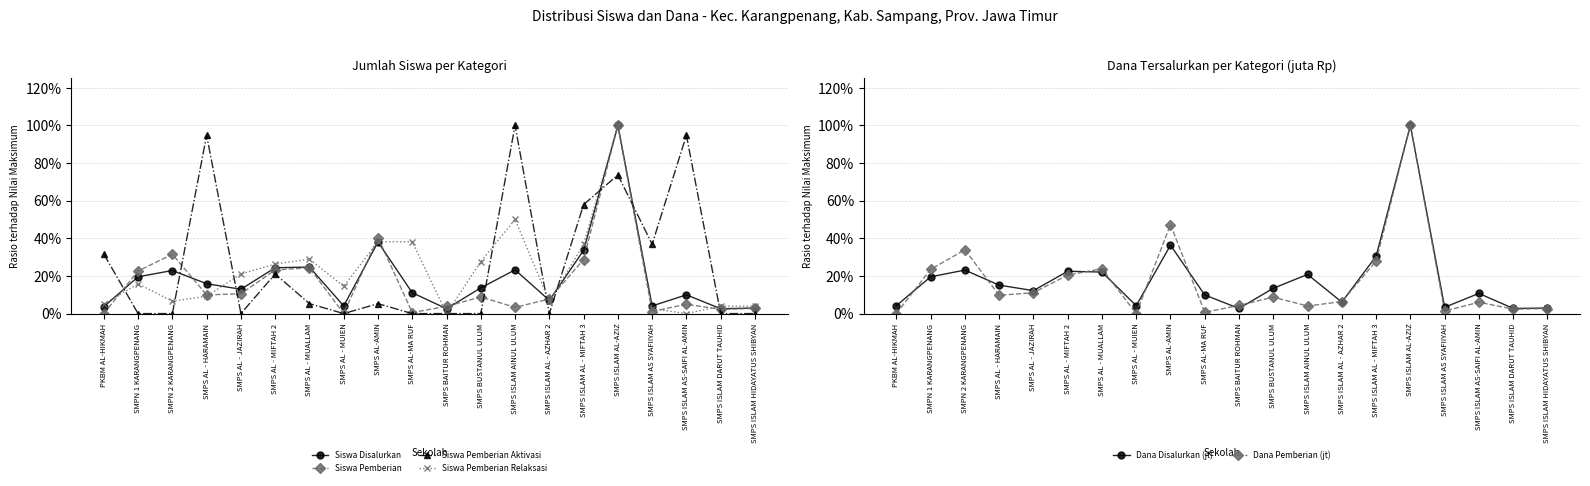

Between SMPS BAITUR ROHMAN and SMPS BUSTANUL ULUM, which series saw the biggest shift?

Siswa Pemberian Relaksasi